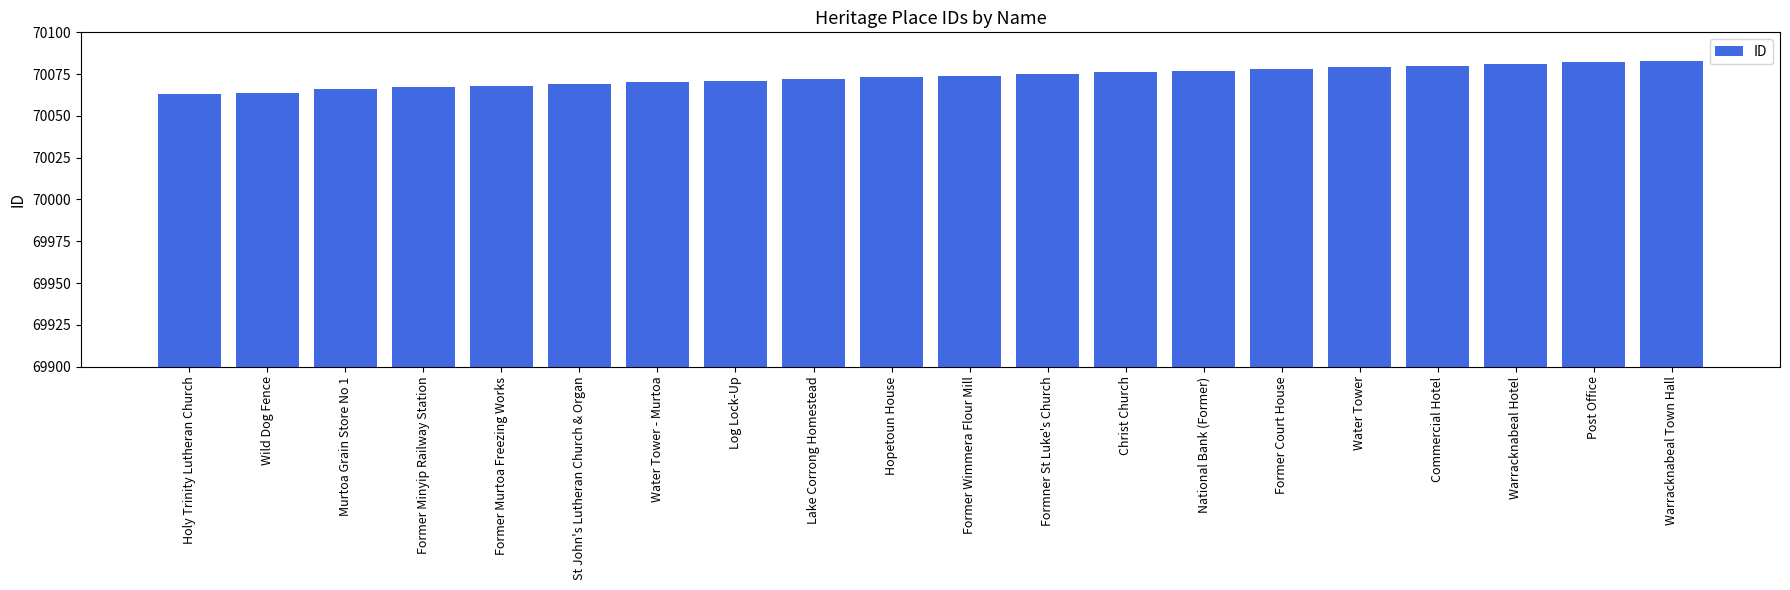

The value at Hopetoun House is 106780. True or false?

False